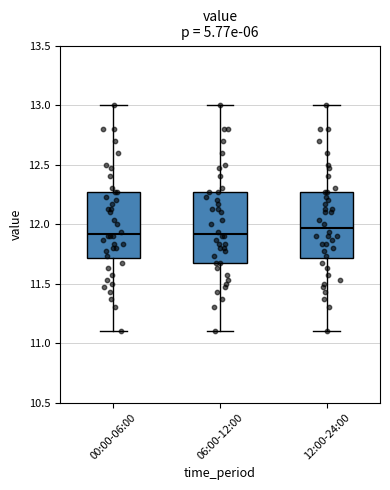

Which box's median line is the highest?

12:00-24:00